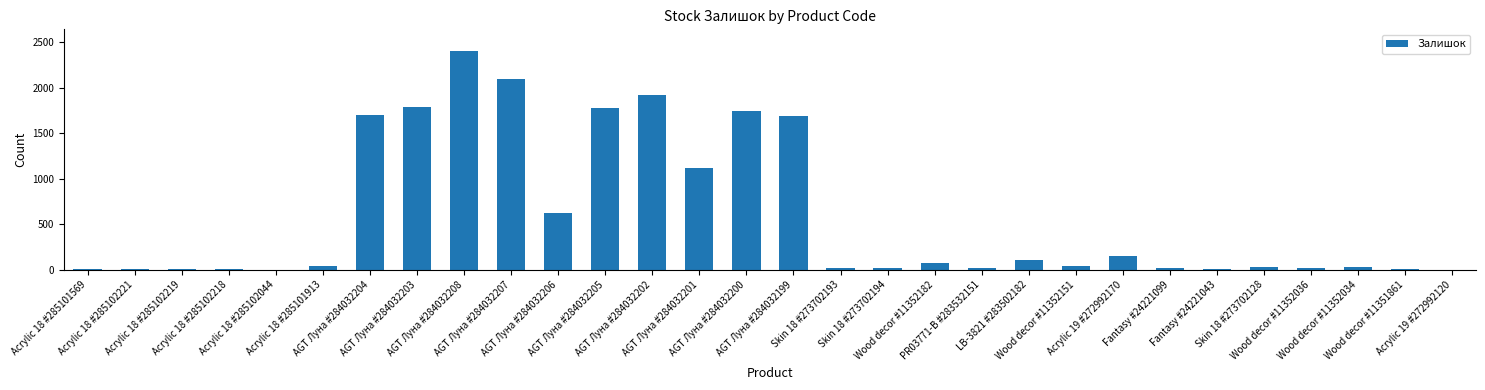

What is the sum of all values?

17443